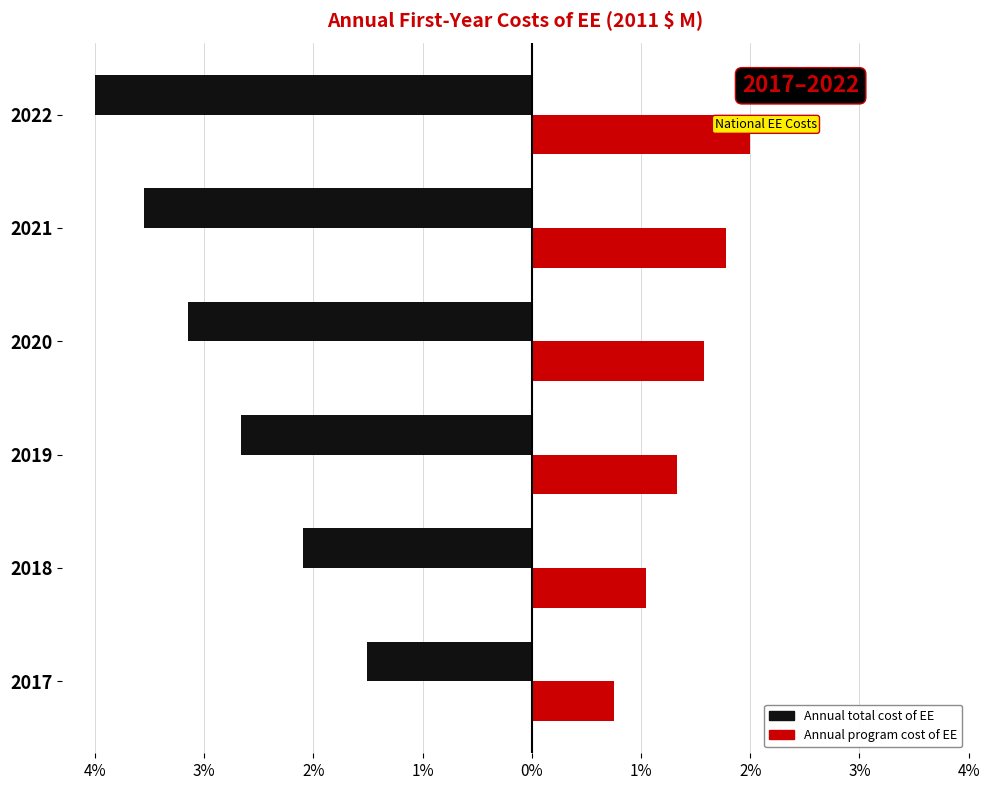

What are all the series names shown in the legend?

Annual total cost of EE, Annual program cost of EE